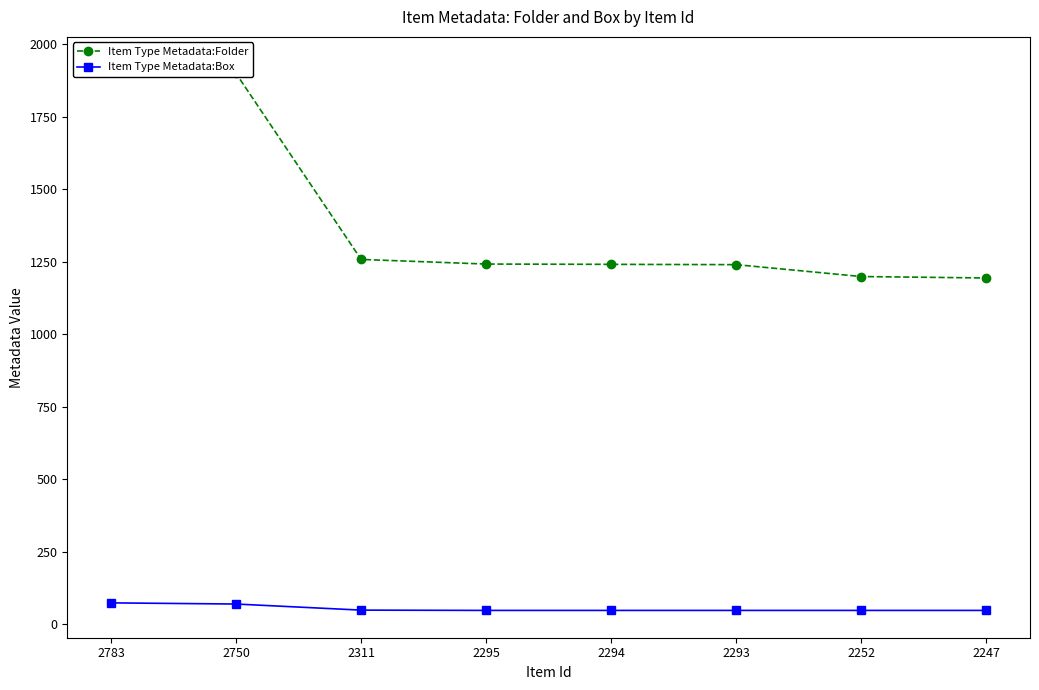

Reading left to right, what are all the values shown in this chart?

Item Type Metadata:Folder: 2783=1931	2750=1899	2311=1258	2295=1242	2294=1241	2293=1240	2252=1199	2247=1194
Item Type Metadata:Box: 2783=74	2750=70	2311=49	2295=48	2294=48	2293=48	2252=48	2247=48